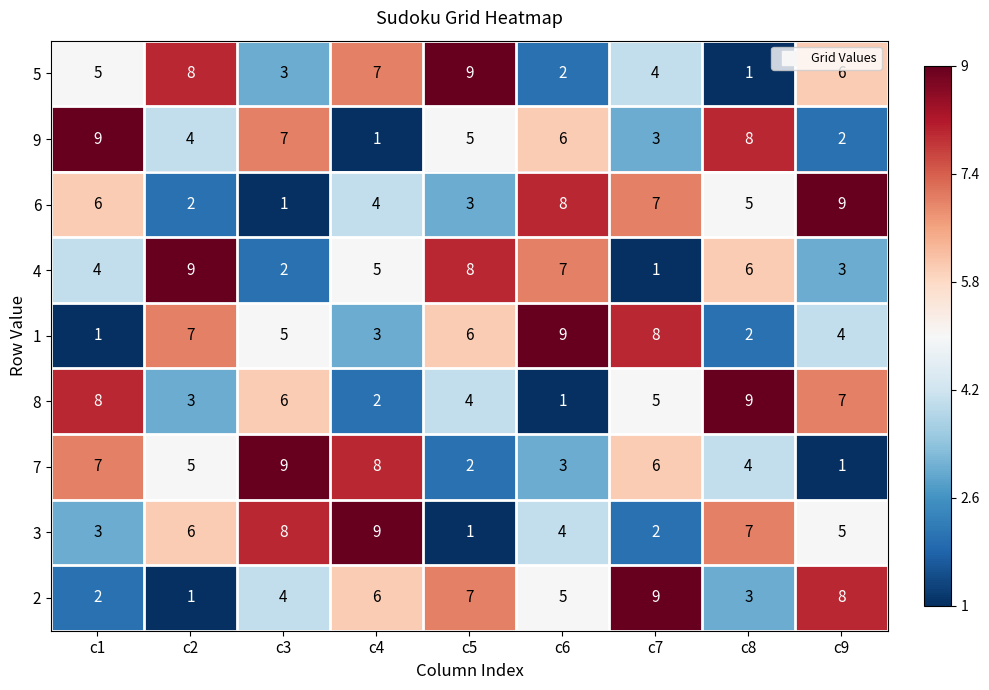

Is it true that 5 equals 4 at c9?

False